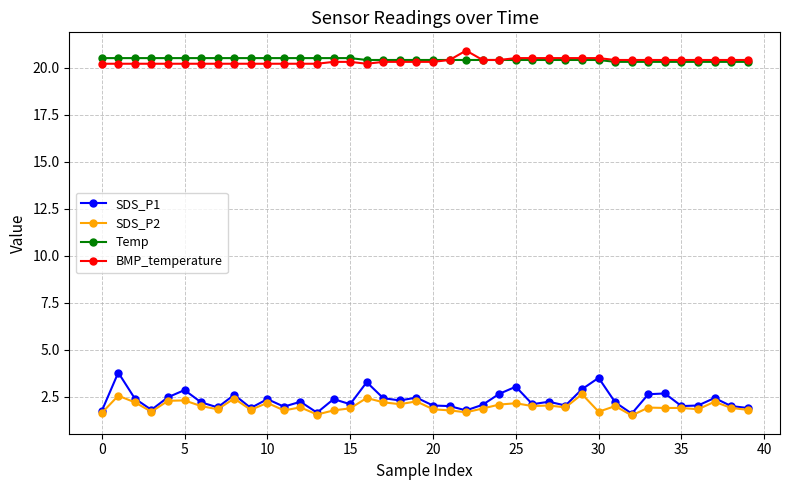

What is the maximum value for BMP_temperature?

20.9